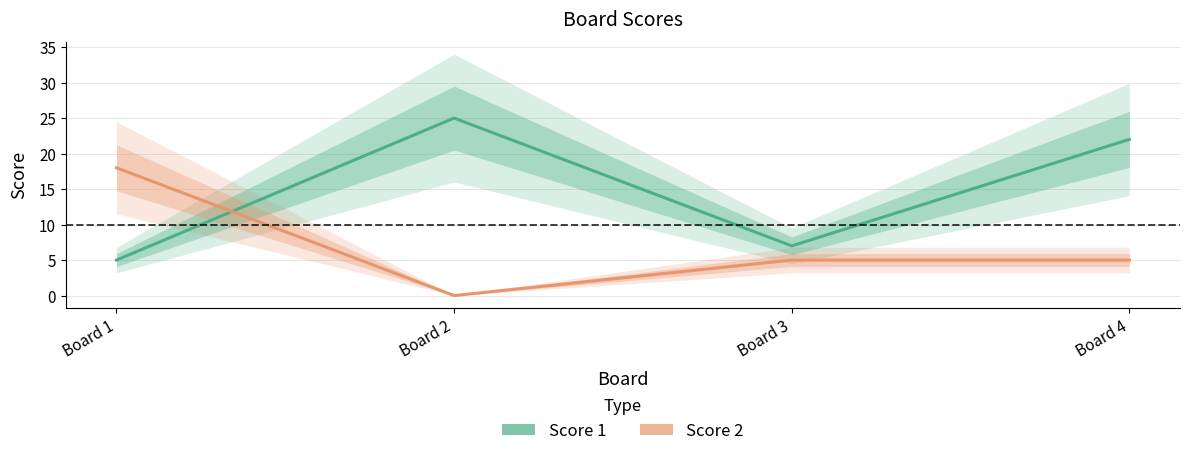

What is the value of the Score 2 point at the 1st from the left?

18